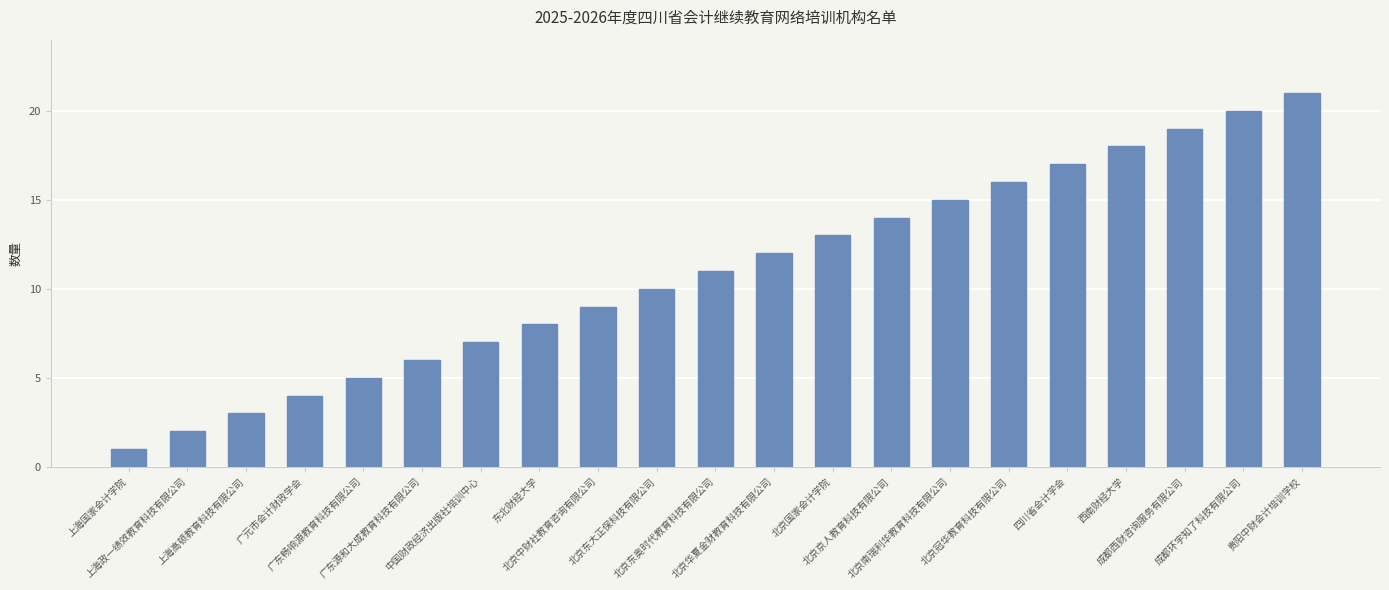

What is the maximum value shown in the chart?

21